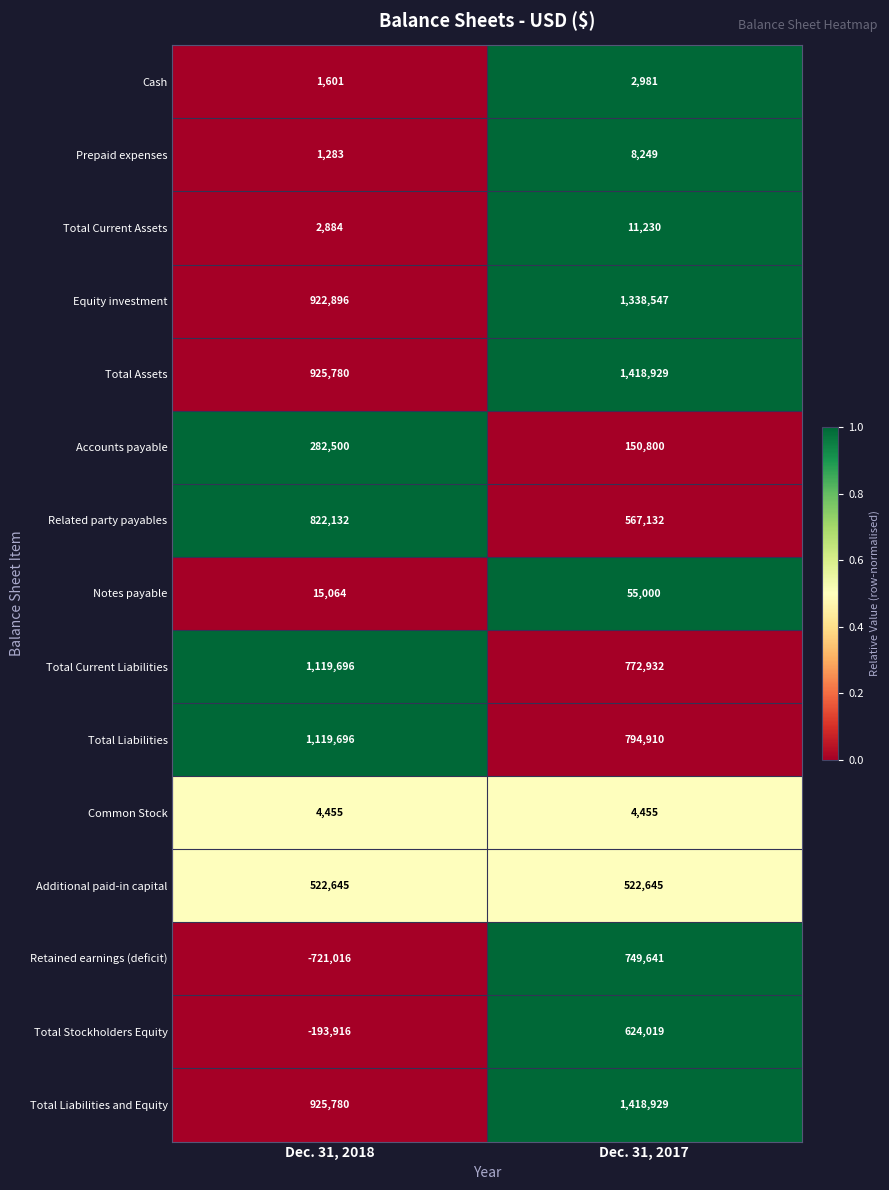

Read the Total Liabilities and Equity value at Dec. 31, 2018.

925780